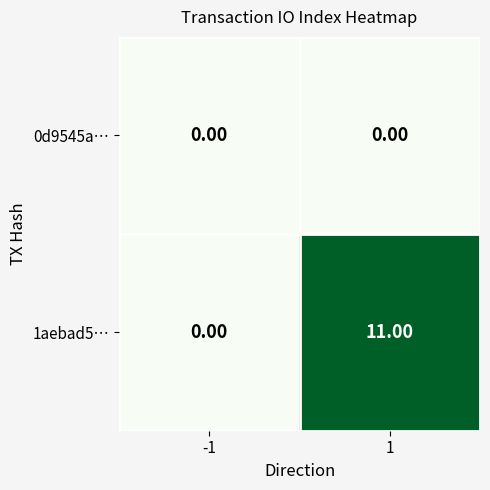

List the series in order of their peak value, highest first.

1aebad5…, 0d9545a…